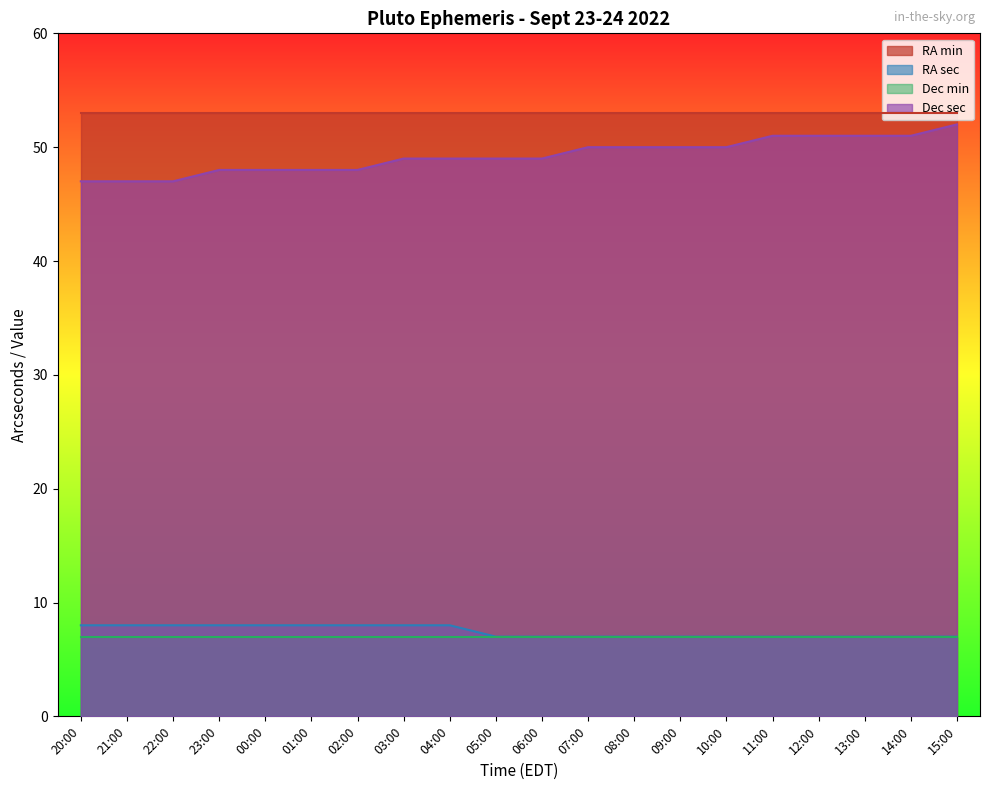

Which series changed the most between 05:00 and 06:00?

RA sec